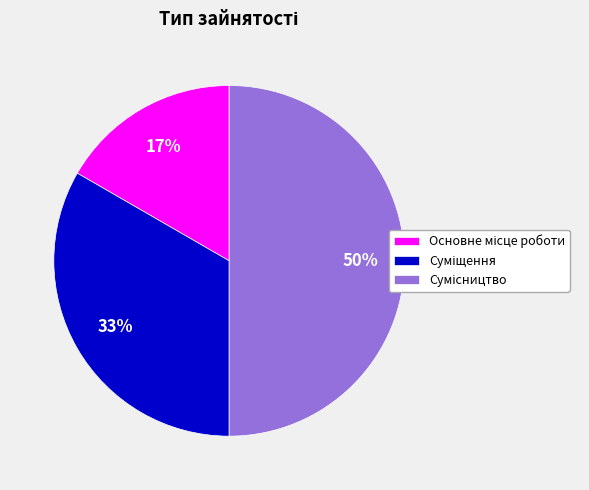

To the nearest percent, what is the average slice percentage?

33%